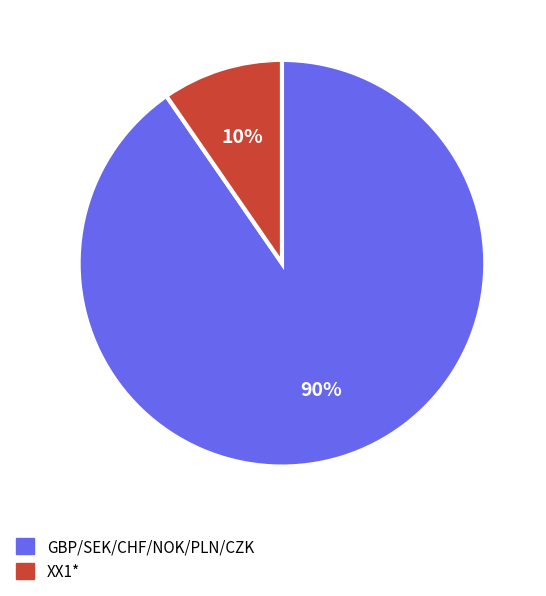

Is there any slice that represents more than half of the pie?

Yes